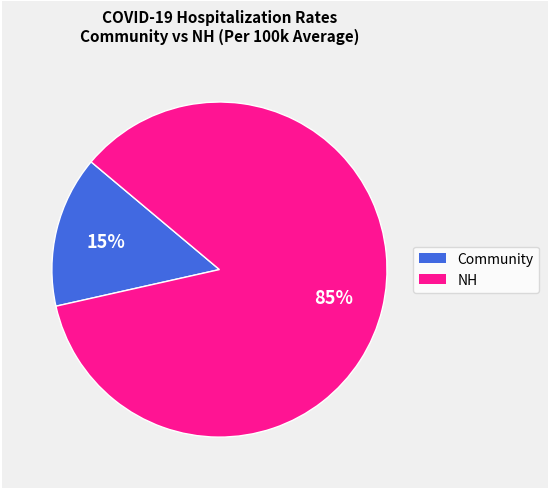

To the nearest percent, what portion does Community represent?

15%